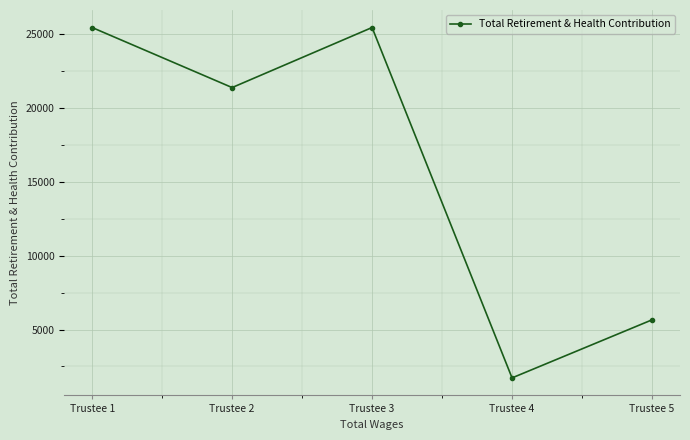

What is the greatest value displayed?

25453